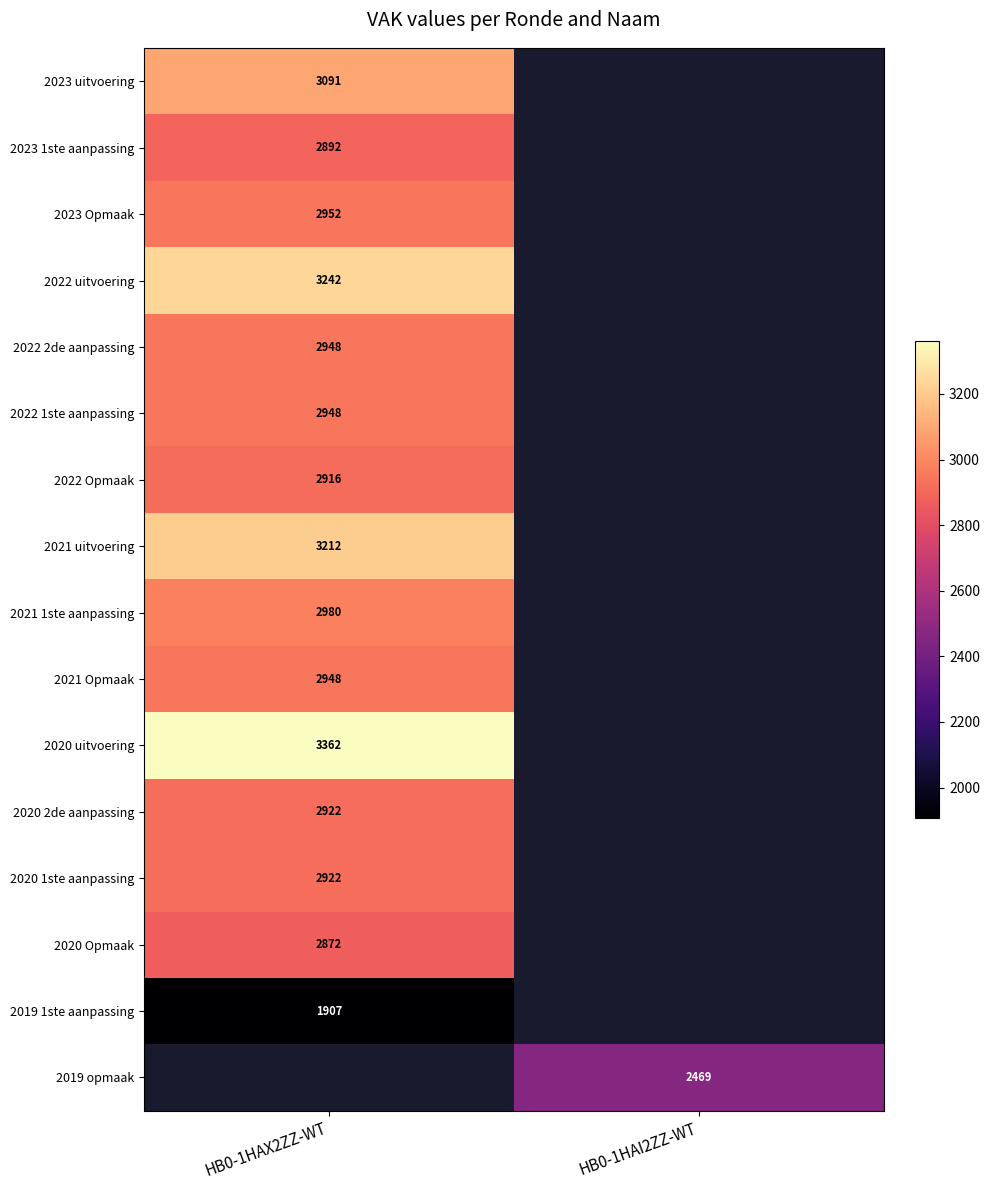

The 2021 1ste aanpassing series shows 4796 at HB0-1HAX2ZZ-WT. True or false?

False